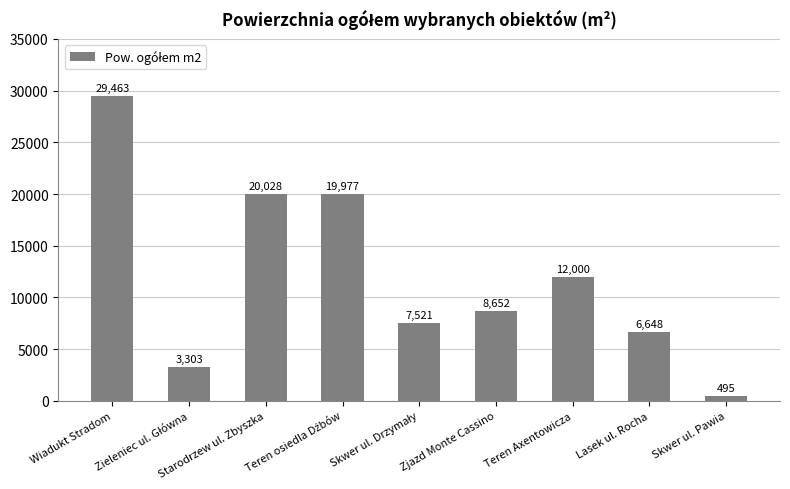

What is the minimum value shown in the chart?

495